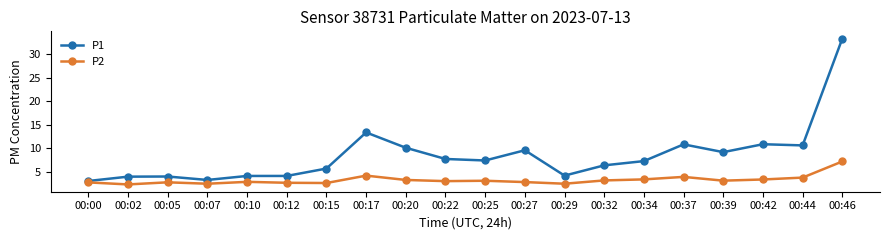

Which category has the highest value in the P1 series?

00:46